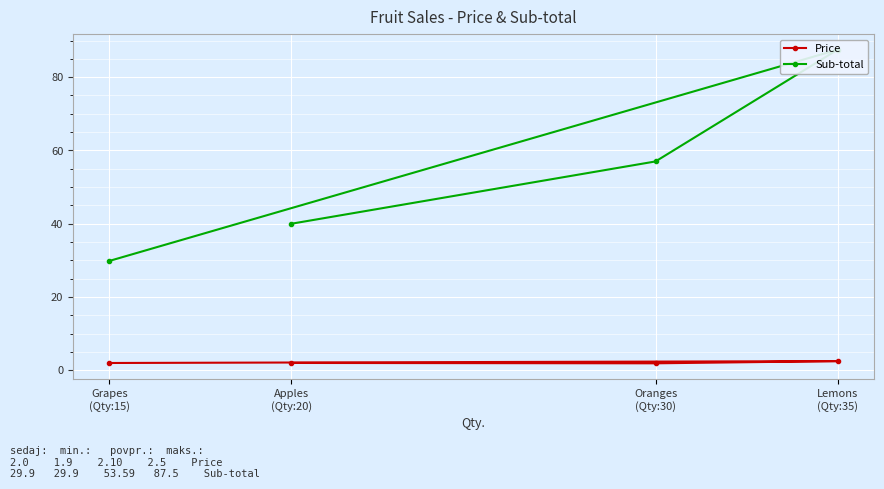

Which category has the highest value in the Sub-total series?

Lemons
(Qty:35)